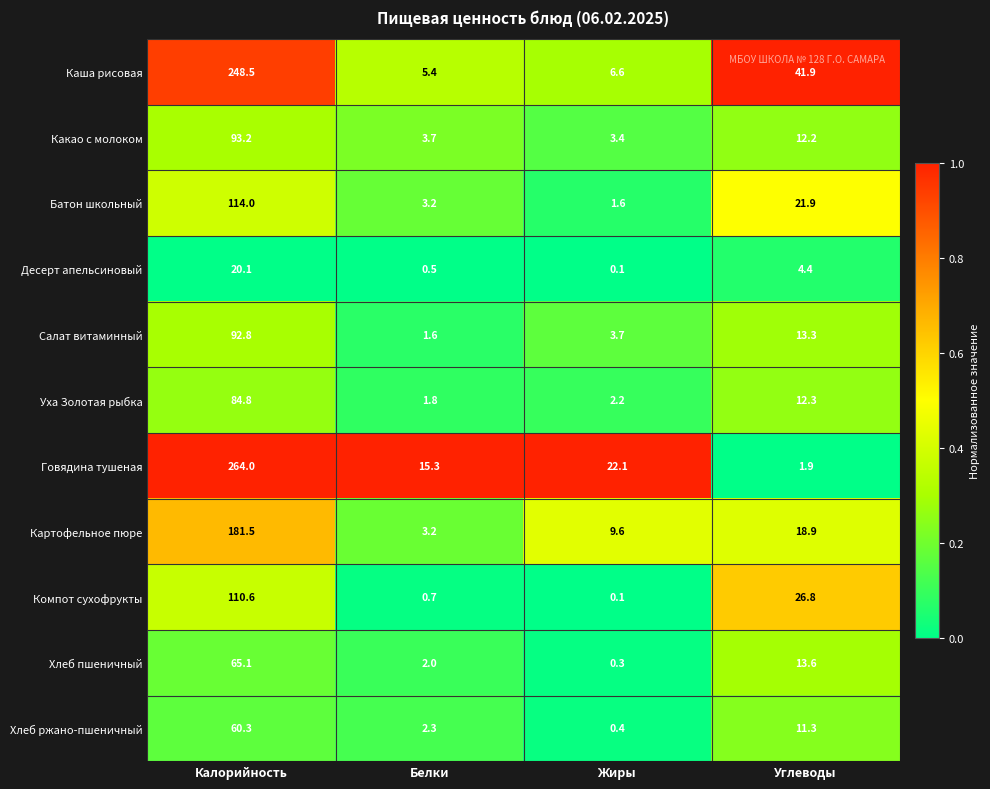

Is it true that Хлеб пшеничный equals 13.6 at Углеводы?

True